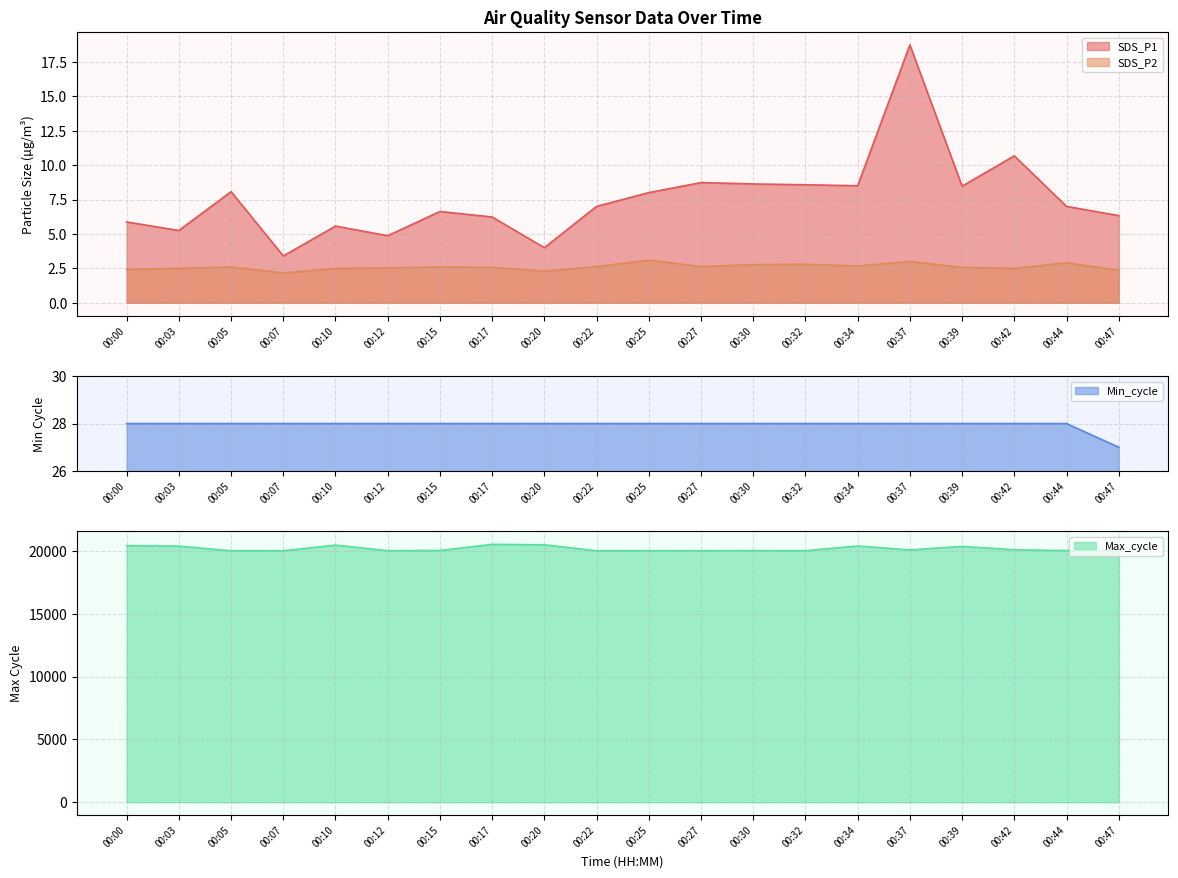

What is the value of the Max_cycle point at the 8th from the left?

20528.0